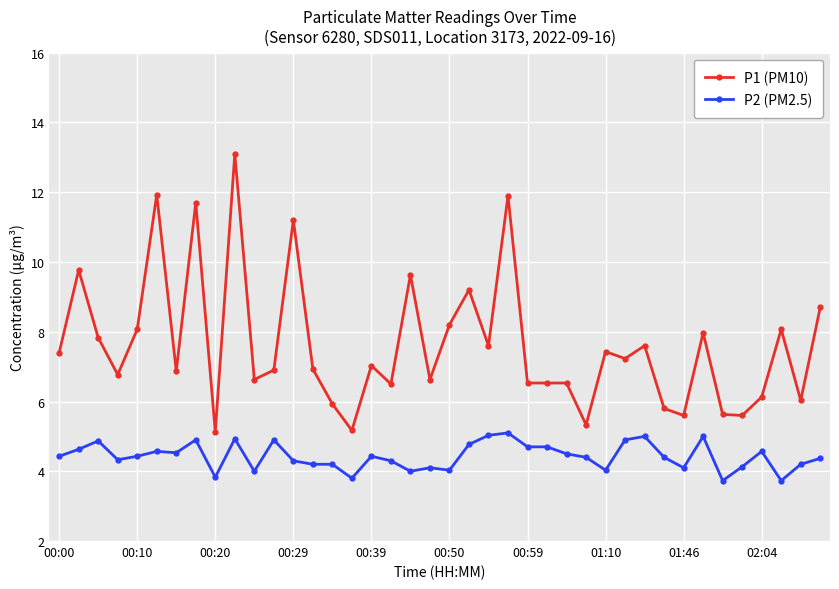

How many lines are shown in the chart?

2